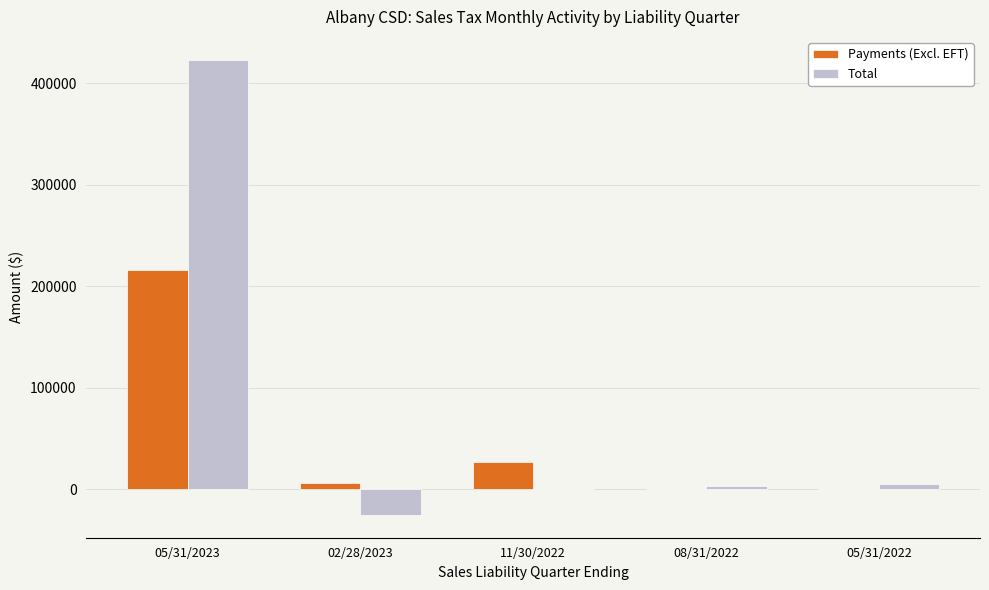

Which series changed the most between 05/31/2023 and 05/31/2022?

Total